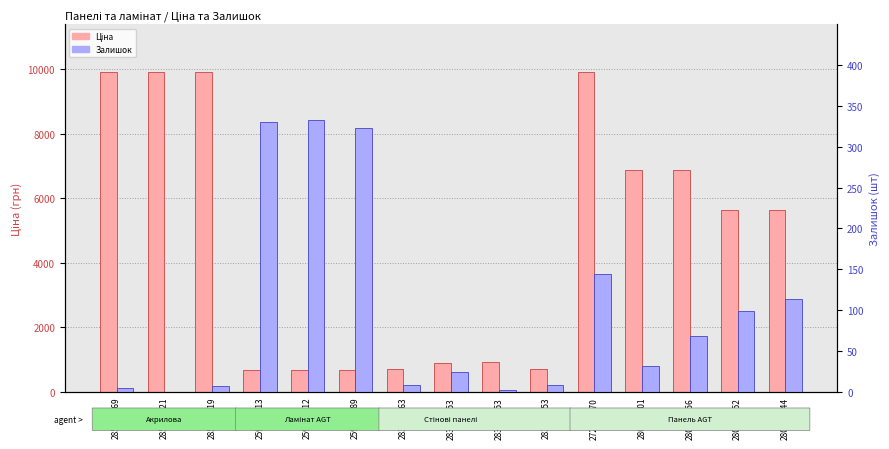

At which category is the sum across all series the highest?

272992170